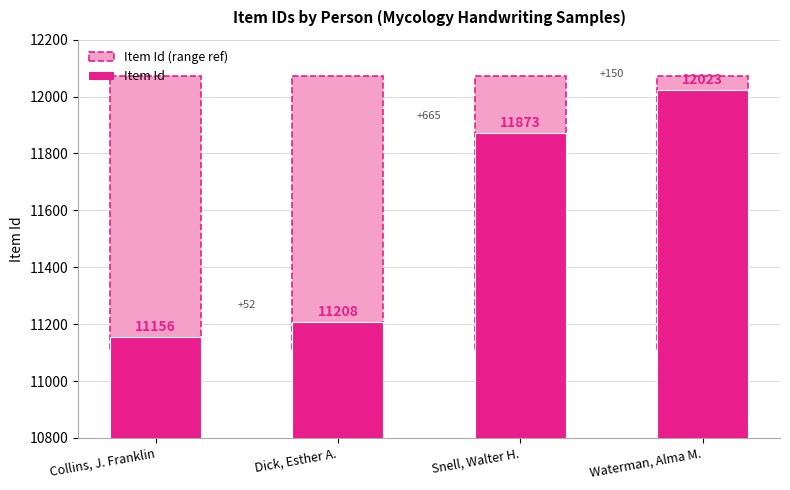

True or false: Item Id has a value of 4895 at Collins, J. Franklin.

False